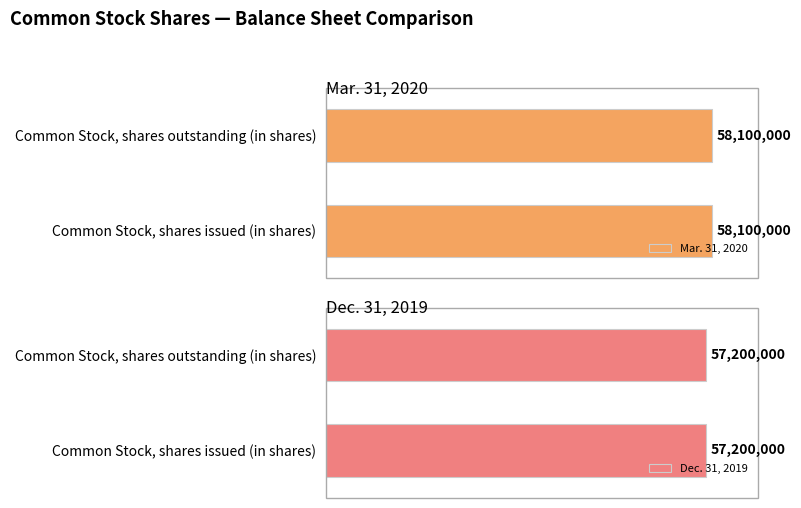

Does the chart contain stacked bars?

No